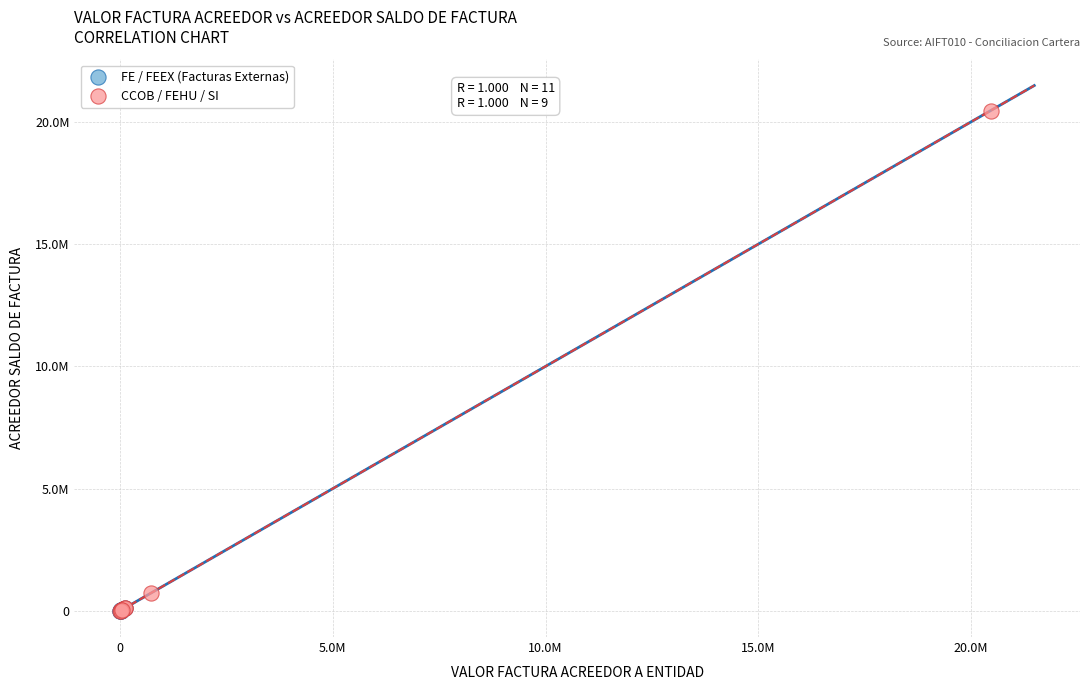

Which series reaches the maximum Y coordinate?

CCOB / FEHU / SI